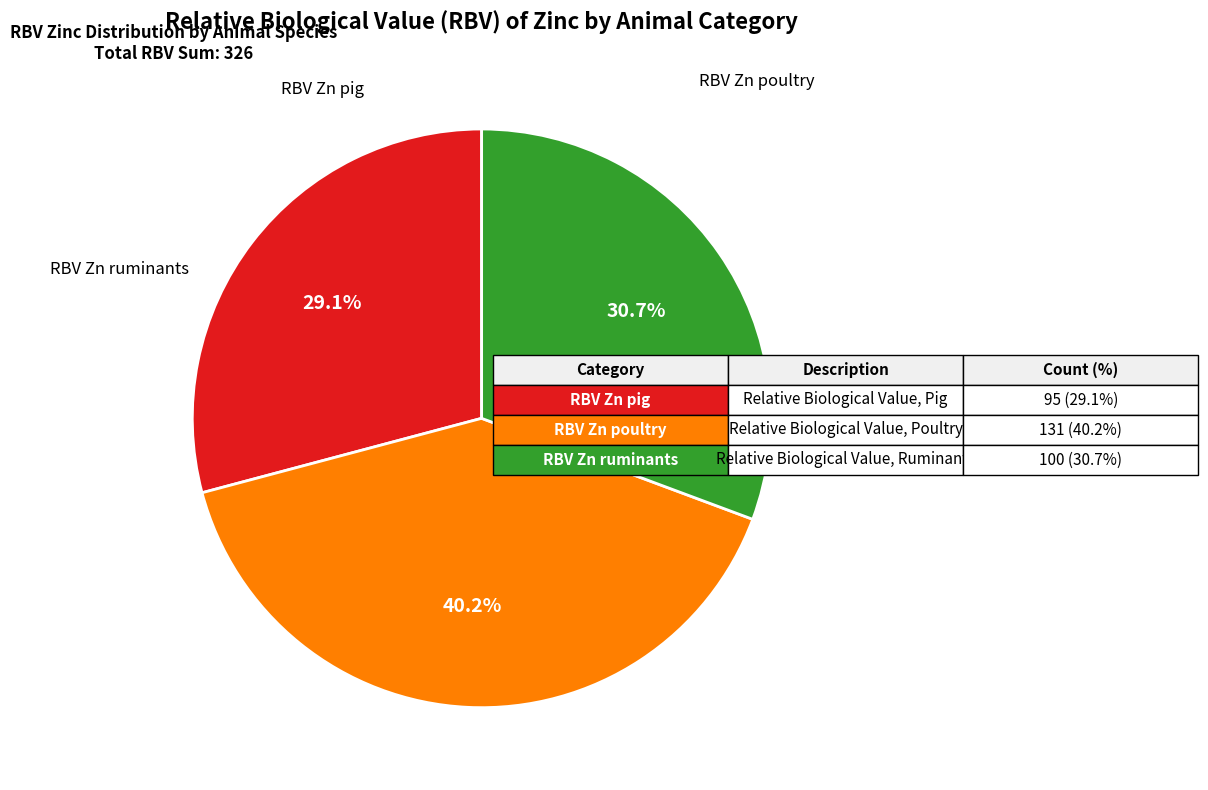

Does any single category account for the majority?

No